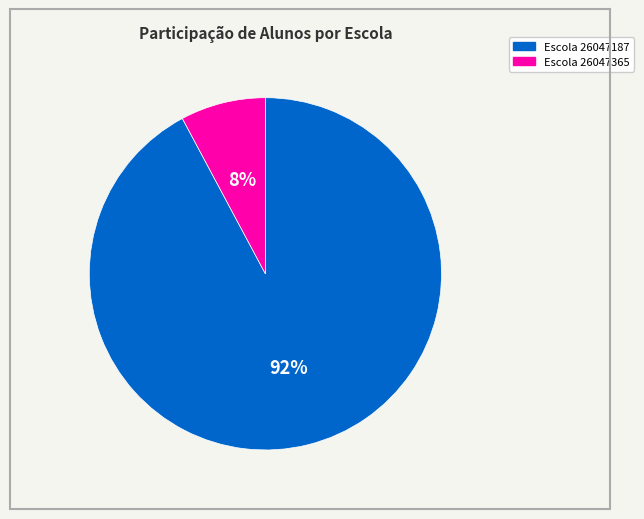

Is it true that Escola 26047187 is 92% of the pie?

True